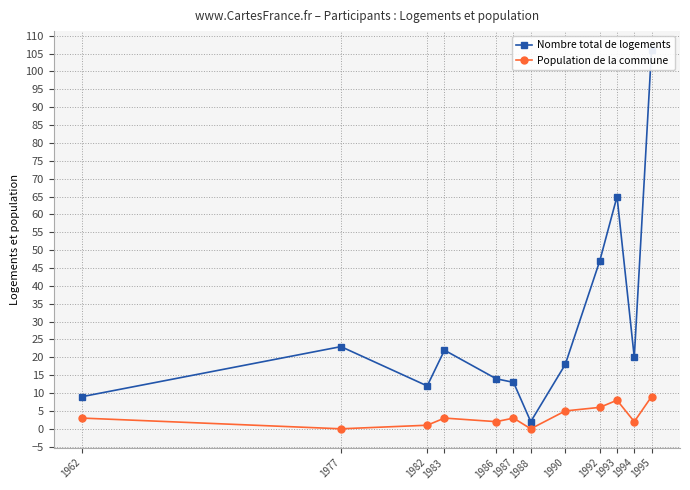

Where is Nombre total de logements nearest to the value 54?

1992